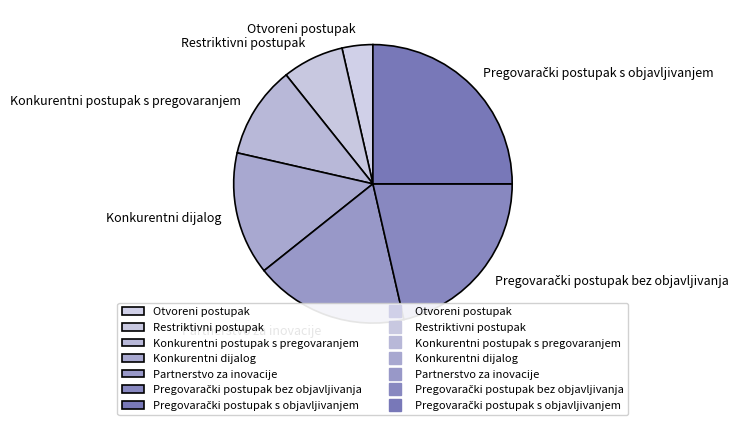

How many slices are in this pie chart?

7